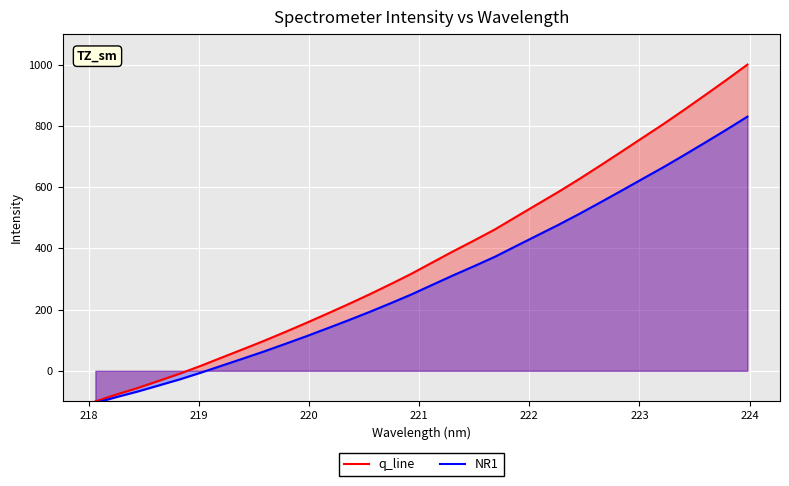

List the series in order of their peak value, highest first.

q_line, NR1